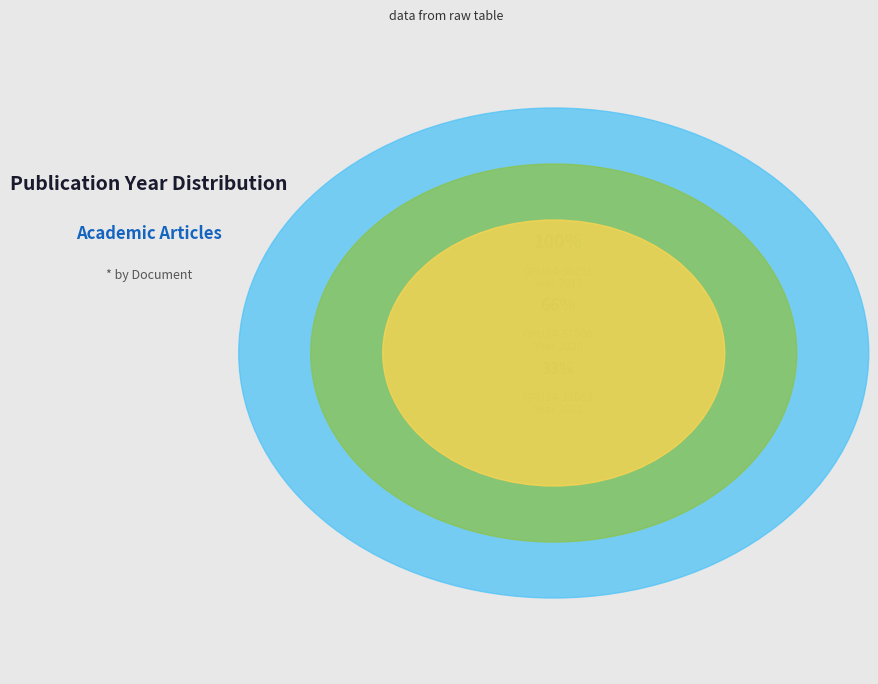

What percentage is the OPUS4-11068 slice, to the nearest percent?

33%